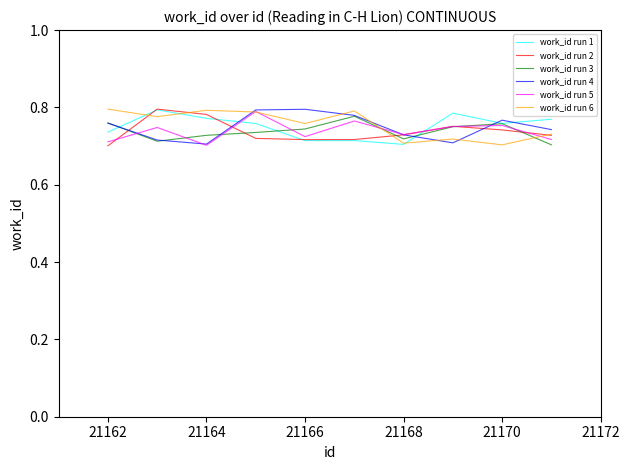

The work_id run 2 series shows 1.1 at 21164. True or false?

False